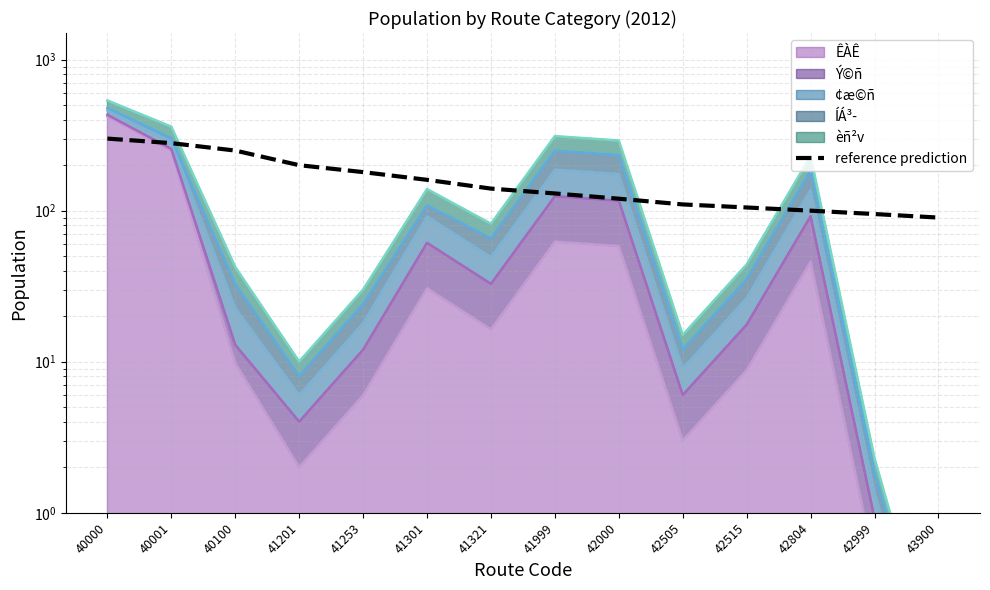

What is the average value?

161